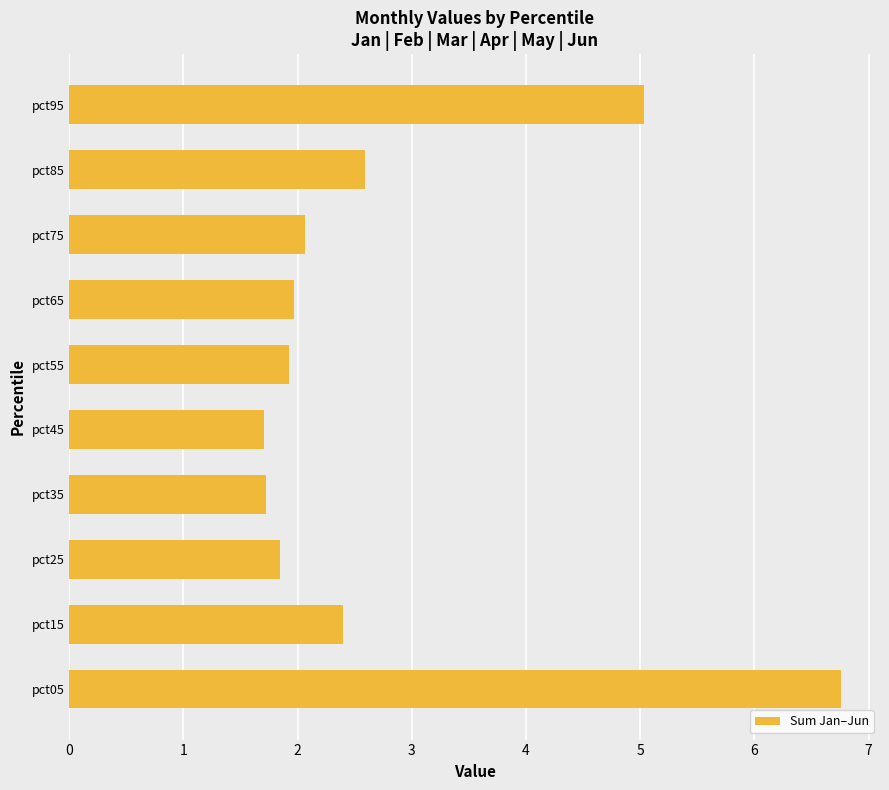

True or false: the data shows 2.6 at pct85.

True